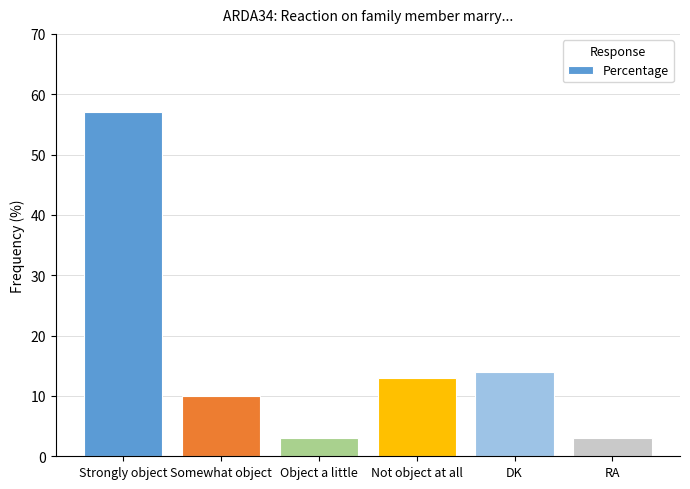

Read the value at DK.

14